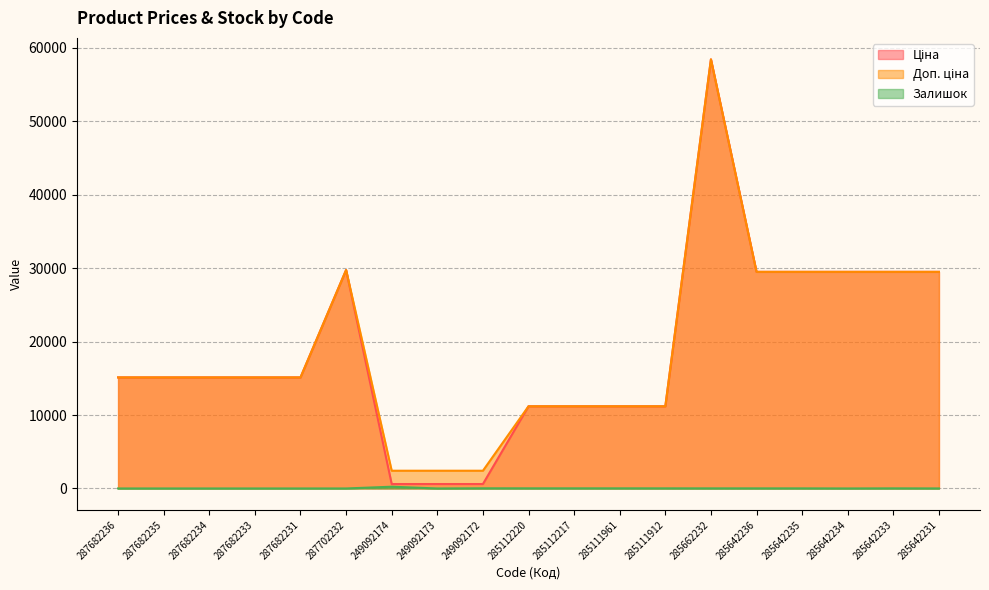

Which has a higher value, 285642234 or 285642236?

285642234